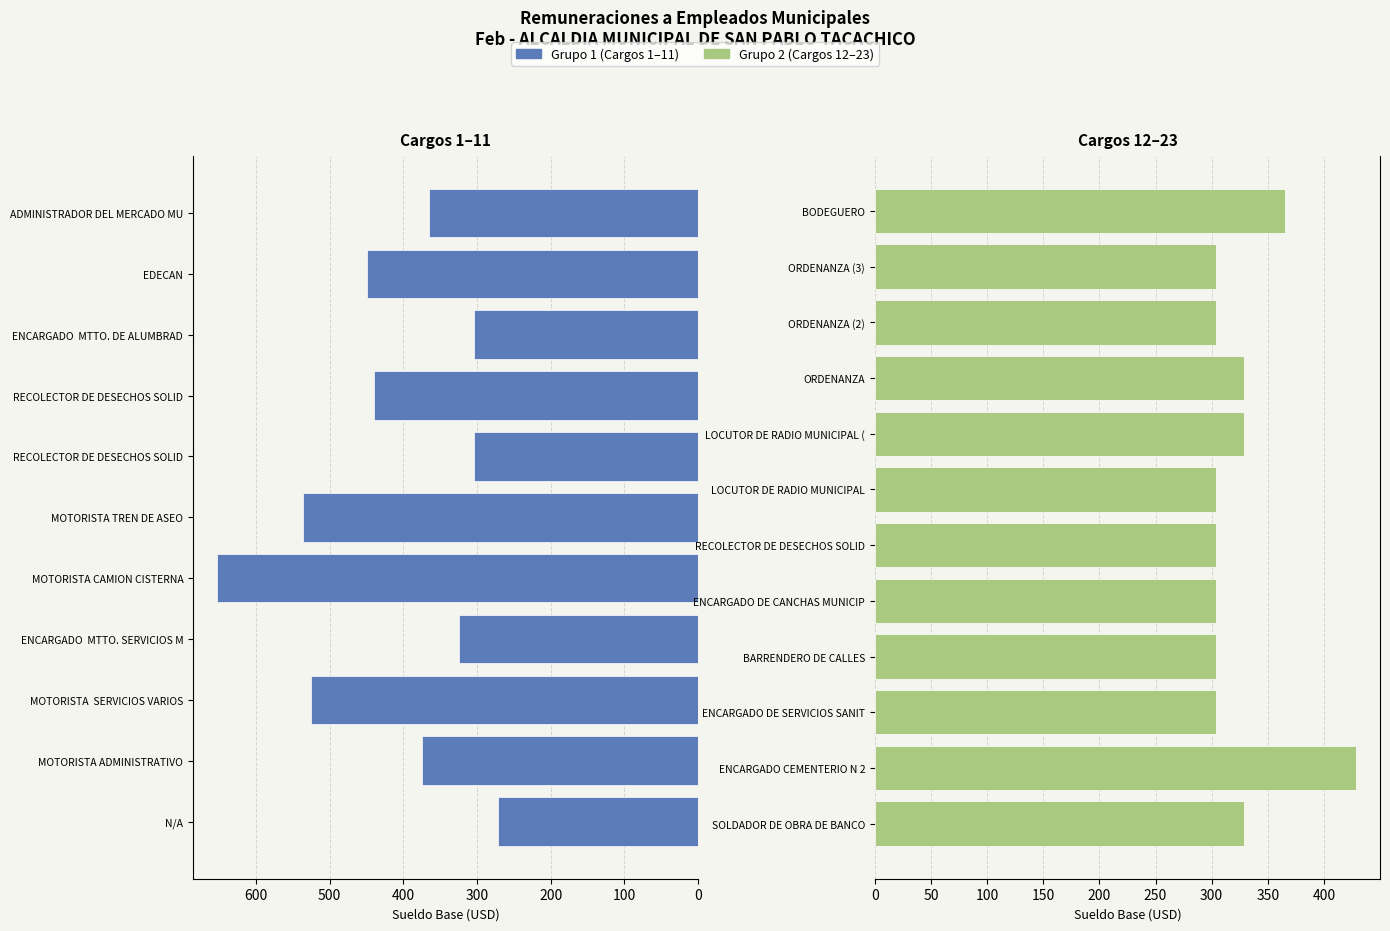

Does the chart contain stacked bars?

No